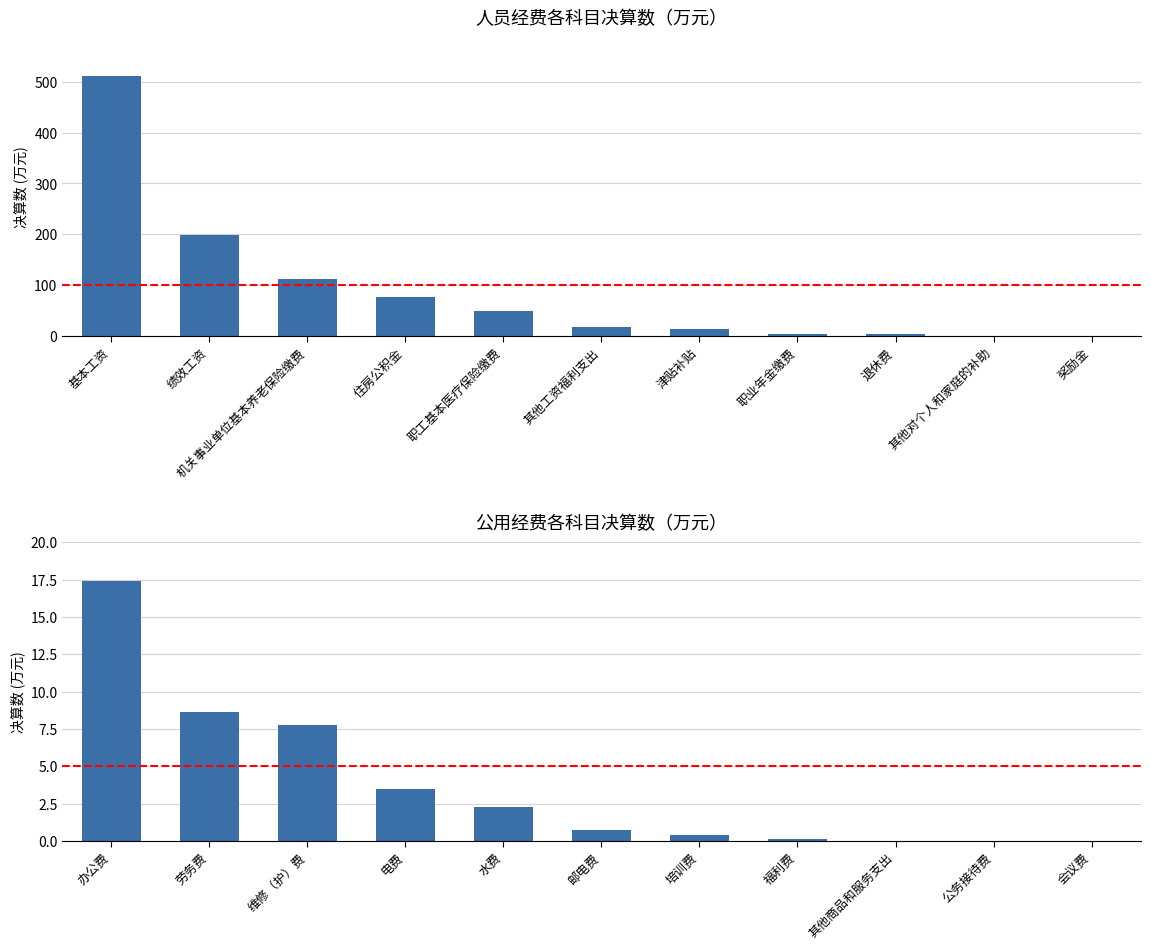

What is the value of the 公用经费各科目 bar at the 3rd from the left?

7.7